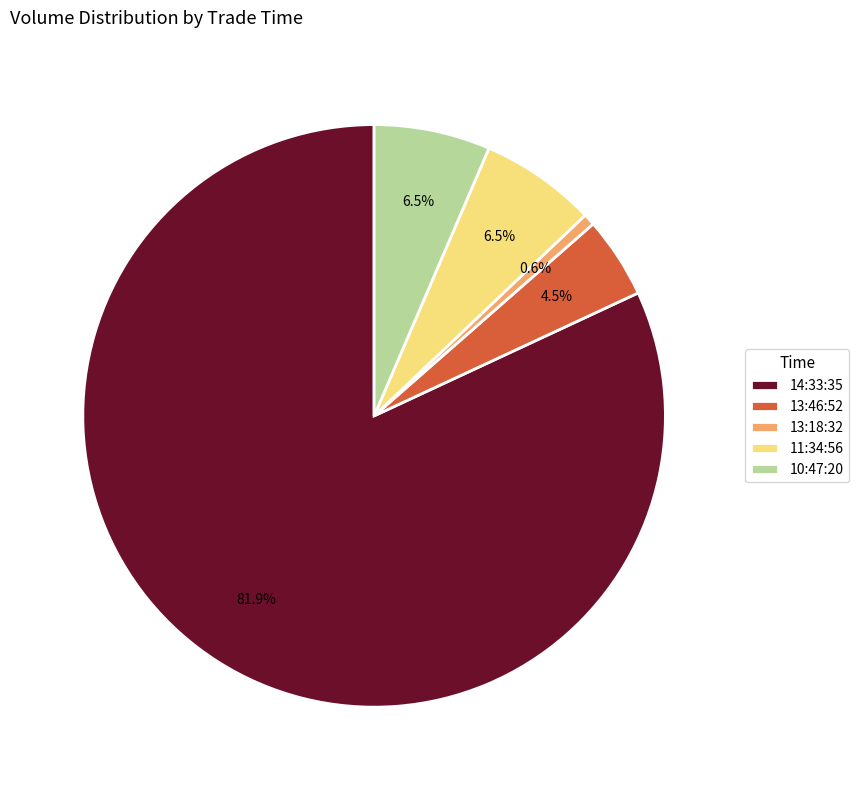

Which slice is the smallest?

13:18:32